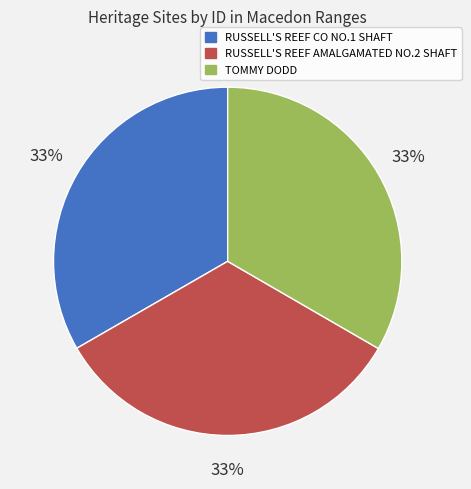

Is it true that RUSSELL'S REEF AMALGAMATED NO.2 SHAFT is 39% of the pie?

False